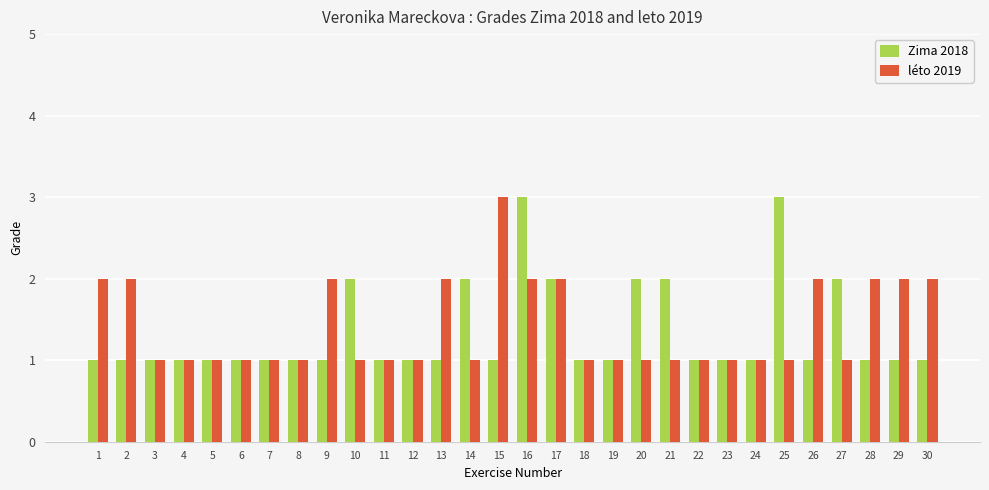

What are all the series names shown in the legend?

Zima 2018, léto 2019